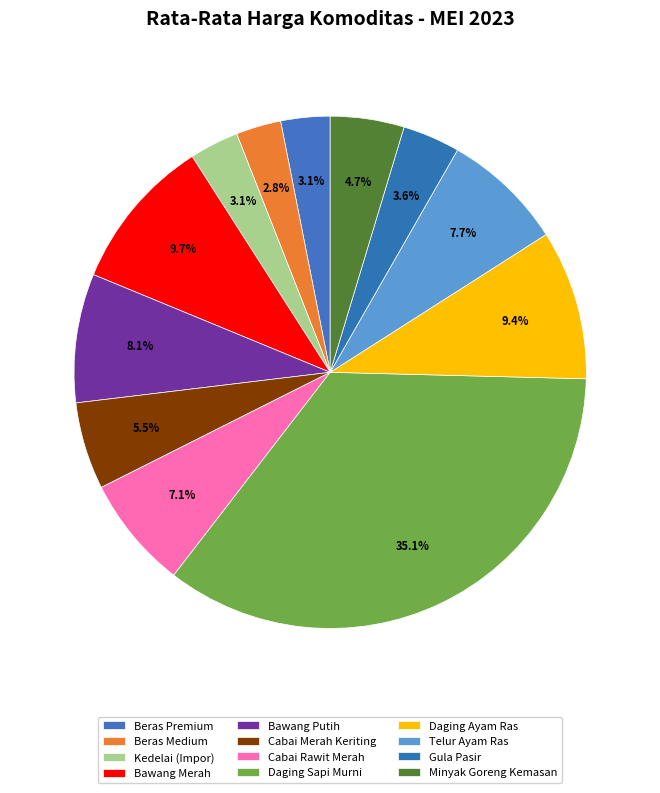

How many segments does this pie chart have?

12